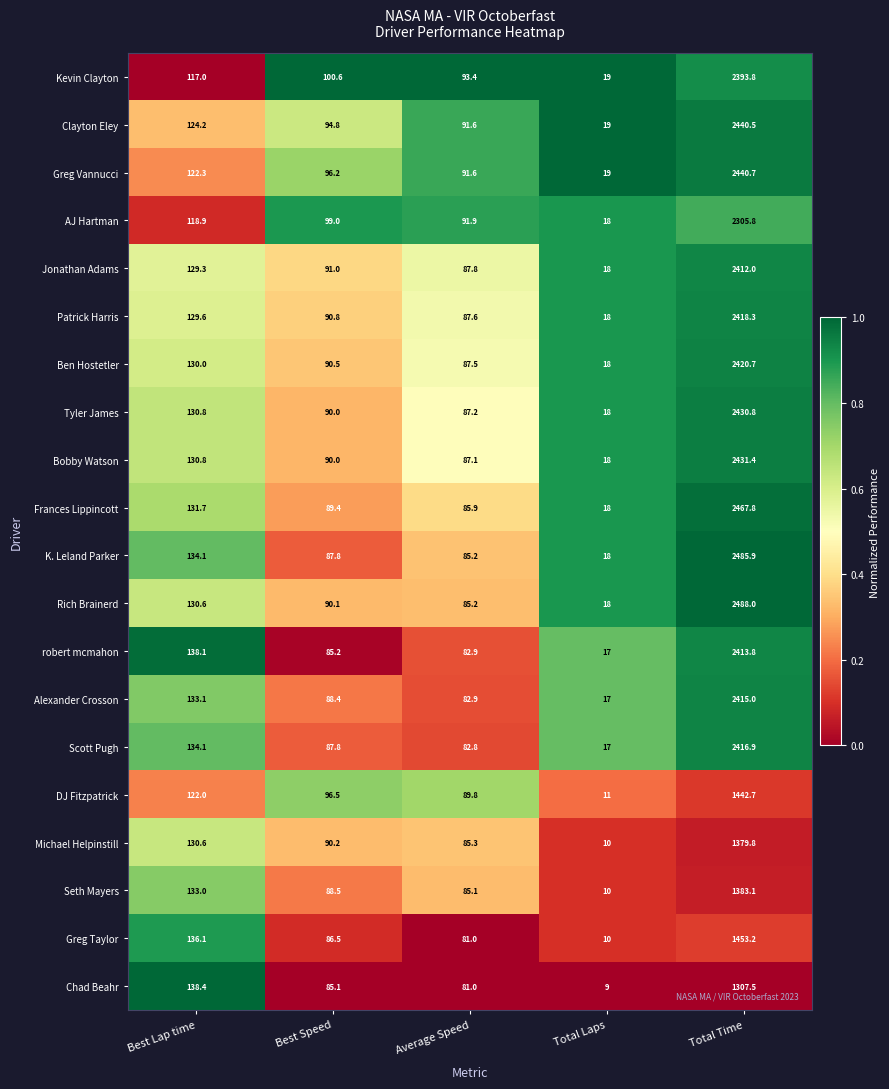

What is the greatest value displayed?

2488.0